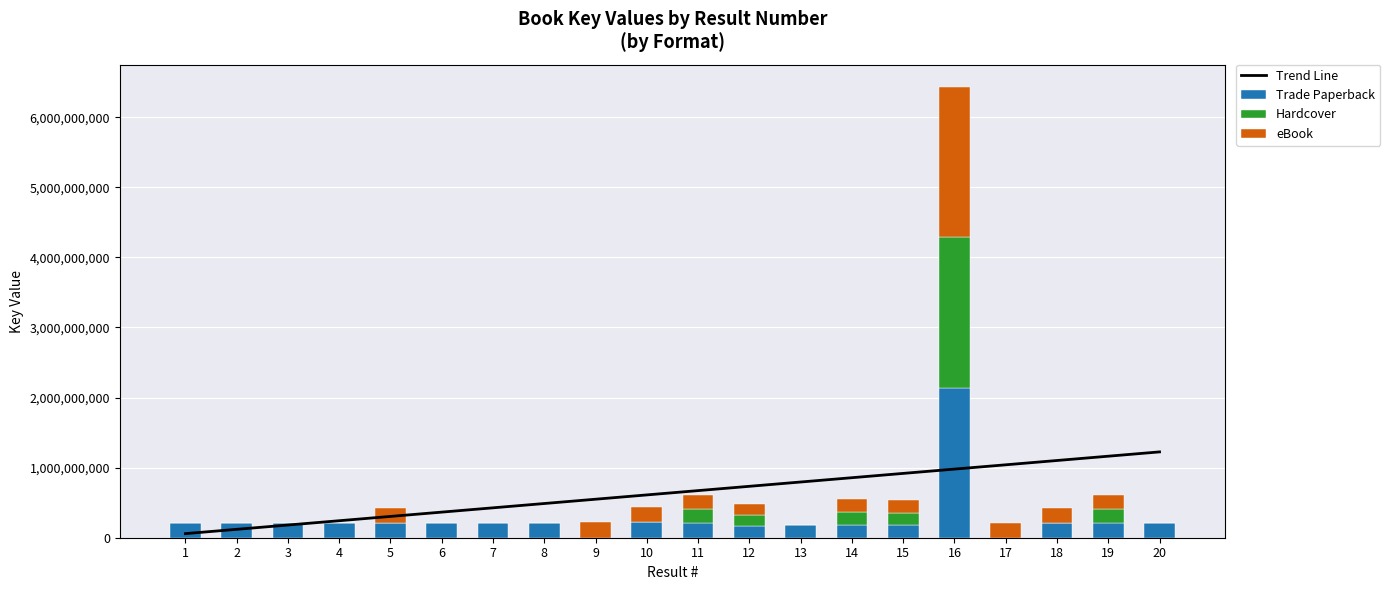

Which series has the largest range (max minus min)?

Trade Paperback